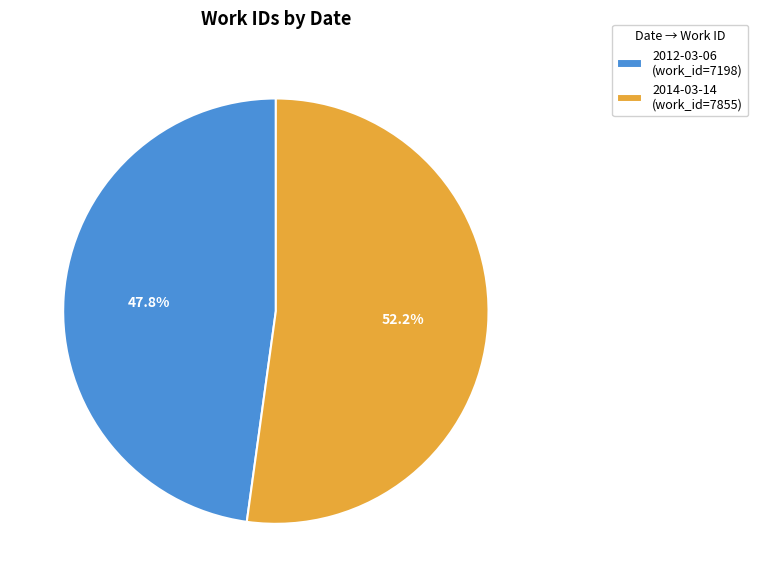

True or false: 2014-03-14 accounts for 52% of the total.

True